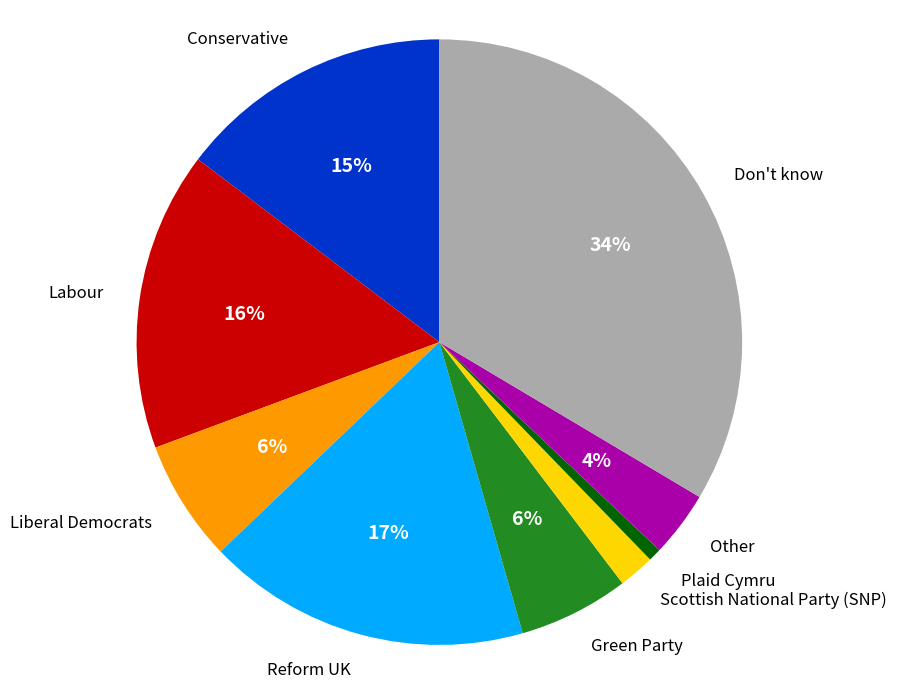

Which slice is the smallest?

Plaid Cymru